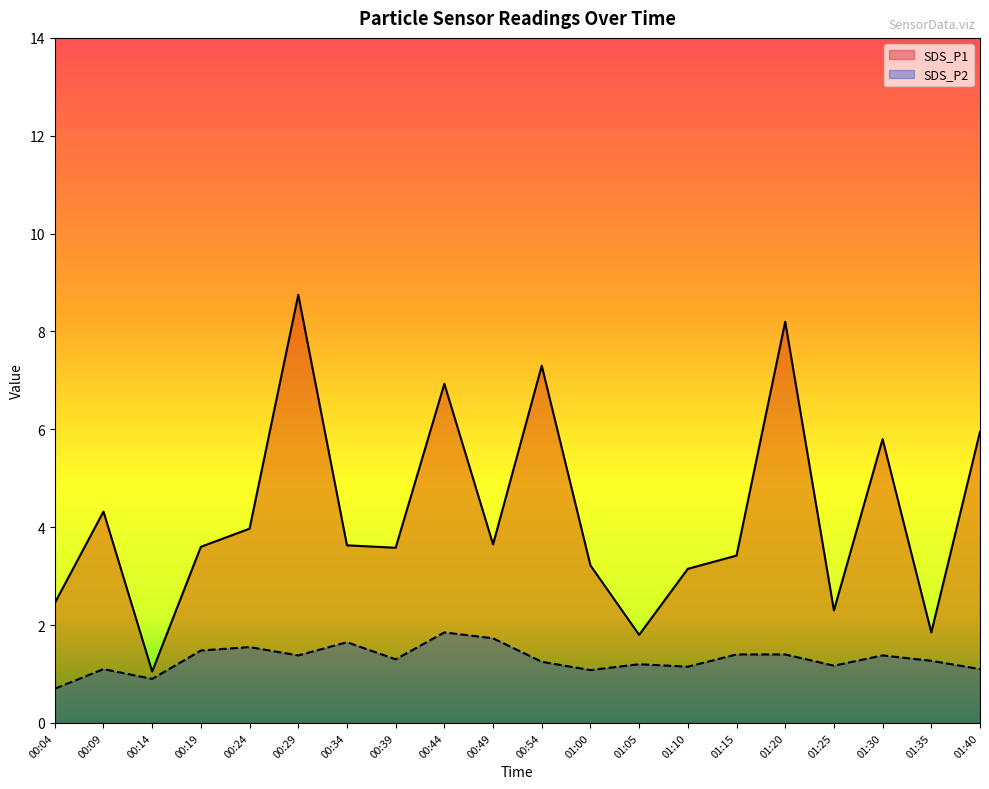

True or false: SDS_P2 has a value of 1.9 at 00:54.

False